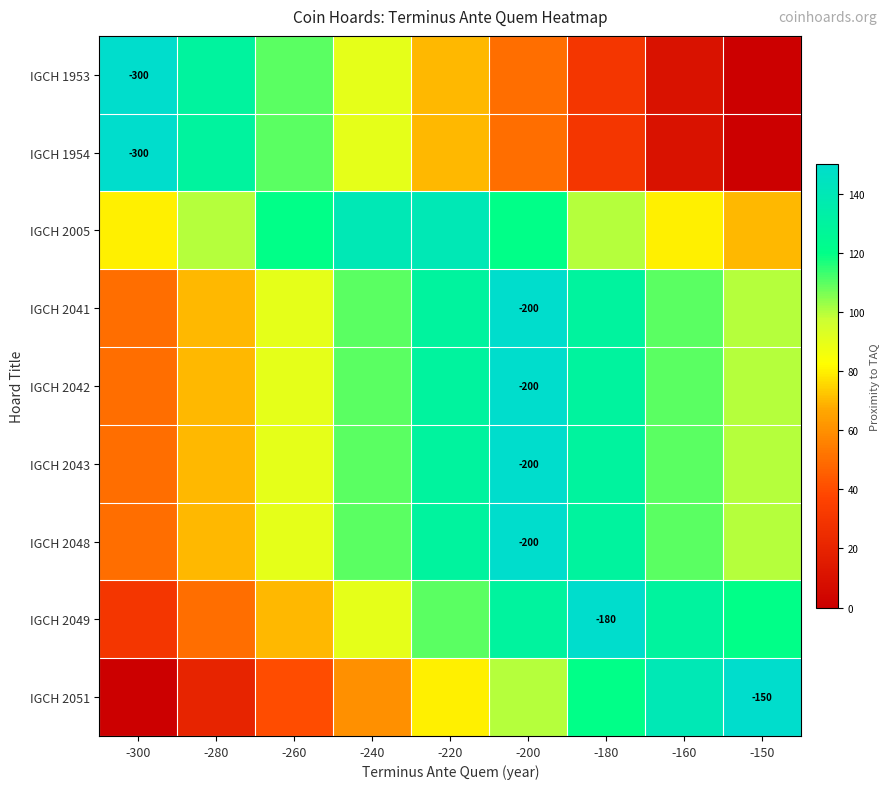

Where does the IGCH 2051 series first go above 80?

-200